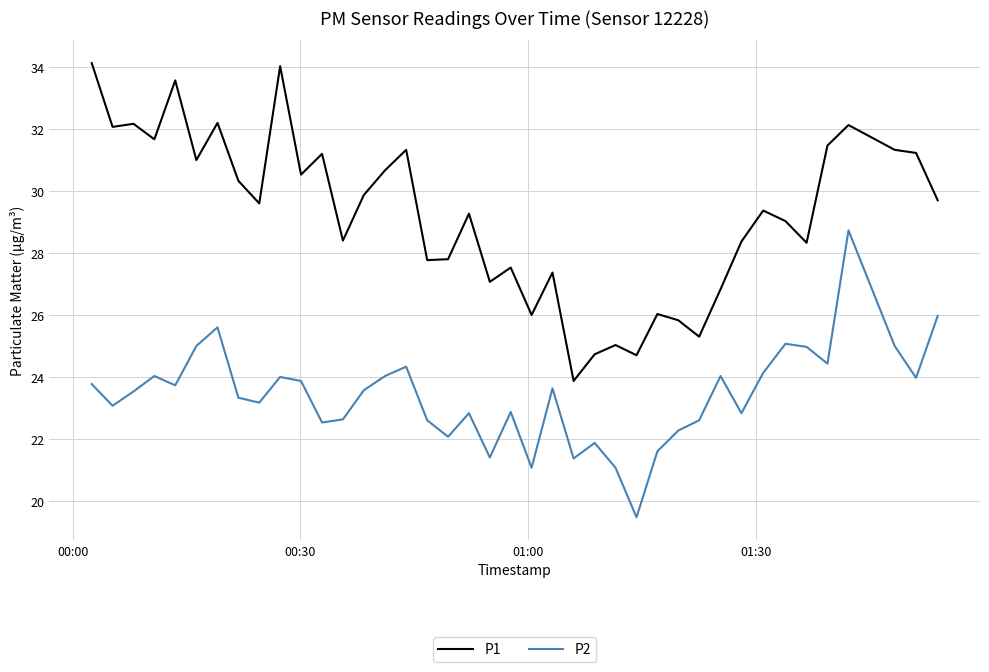

What is the sum of all P1 values?

1168.9